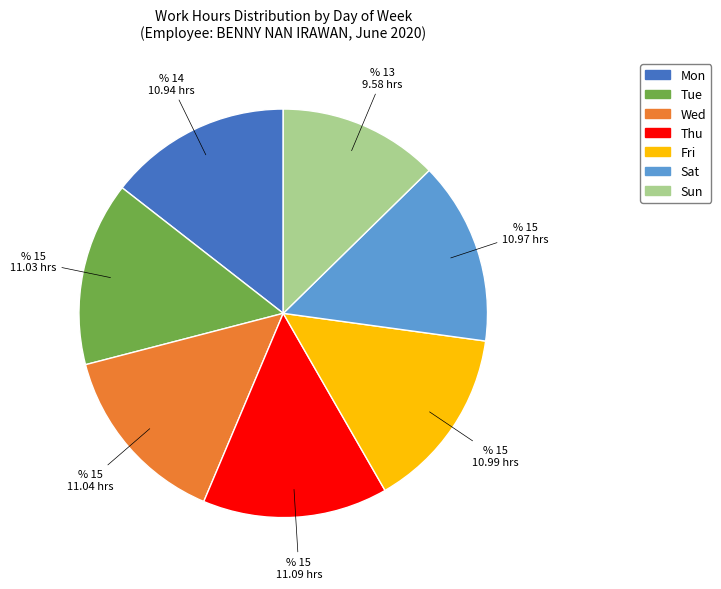

What is the ratio of the value at Wed to the value at Thu?

1.0